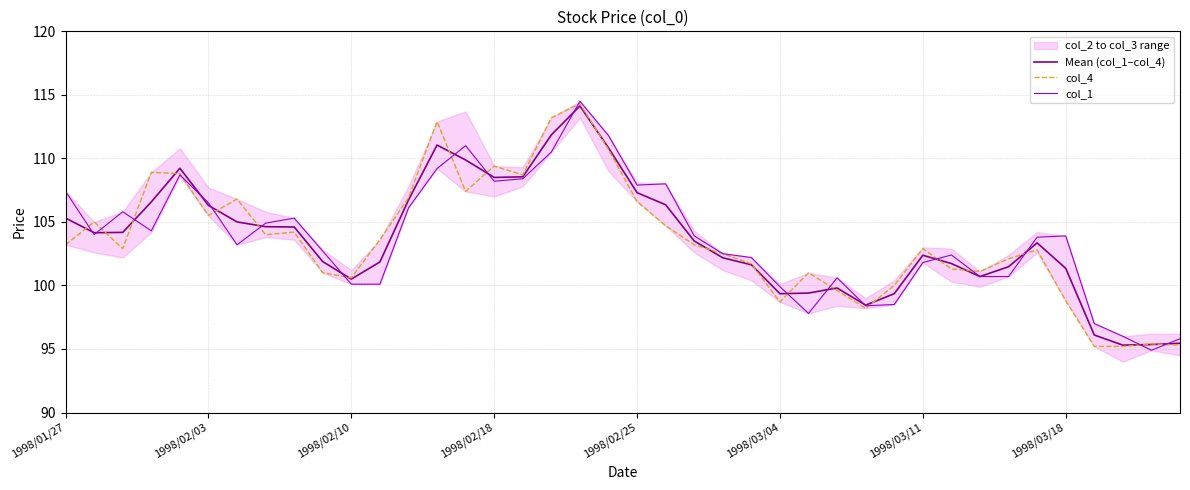

What is the lowest value of the col_4 series?

95.2